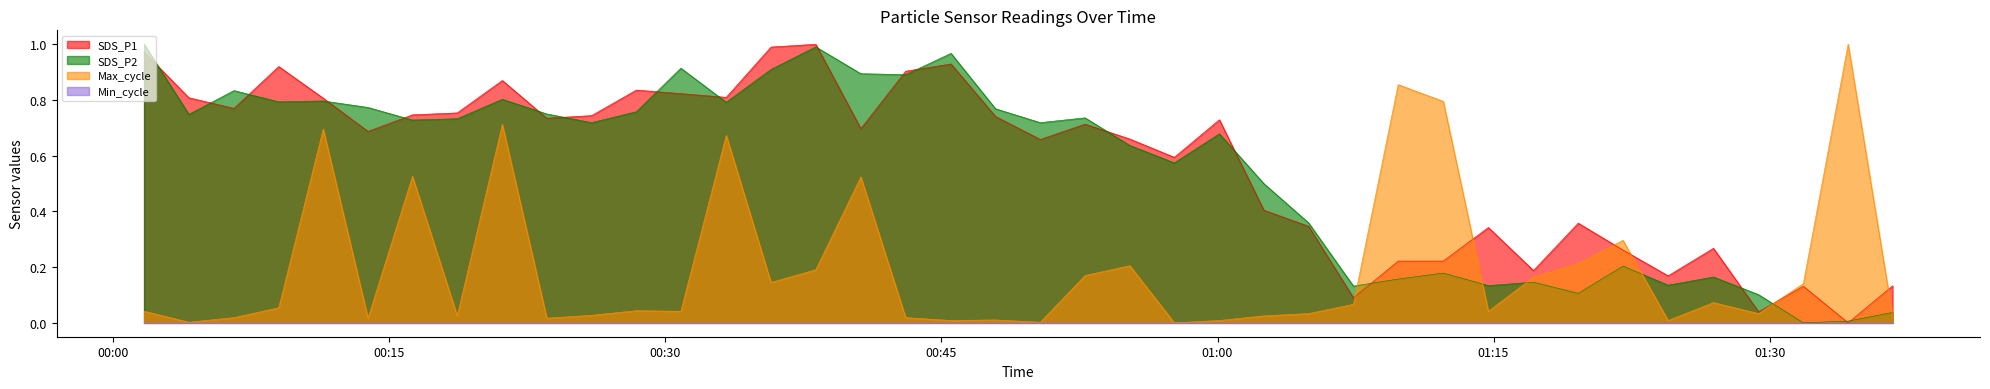

Does the chart have visible grid lines?

No